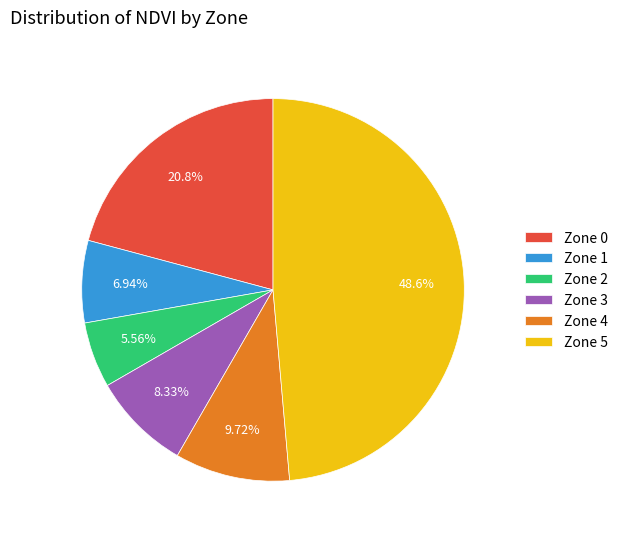

To the nearest percent, what is the difference between the largest and smallest slice percentages?

43%